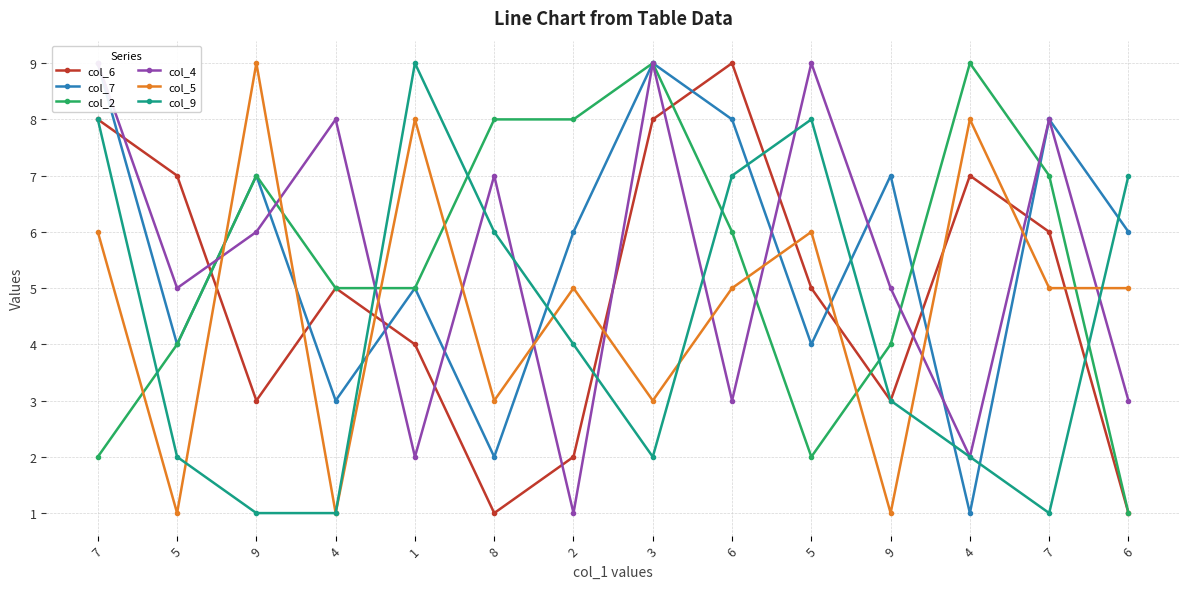

True or false: col_6 has more than 1 points higher than both neighbors.

True